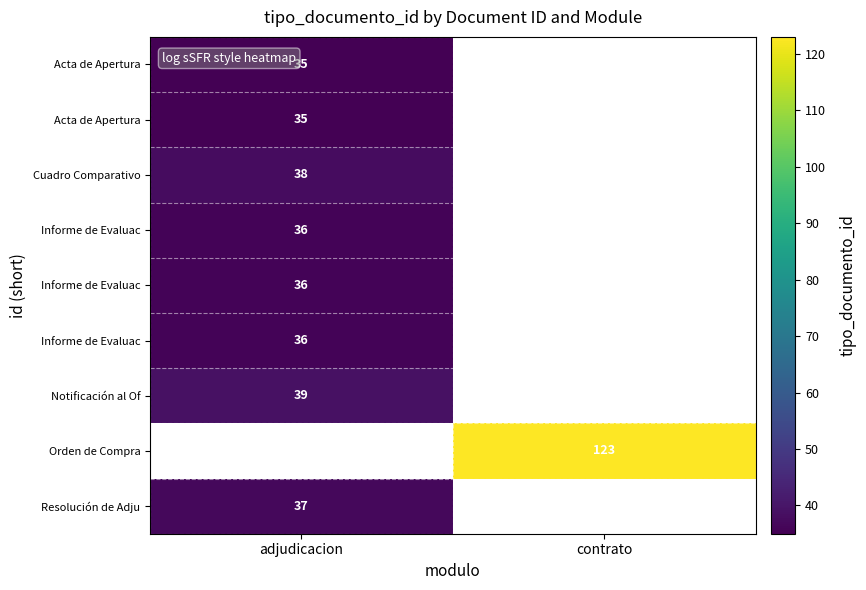

Which has a higher value, contrato or adjudicacion?

adjudicacion